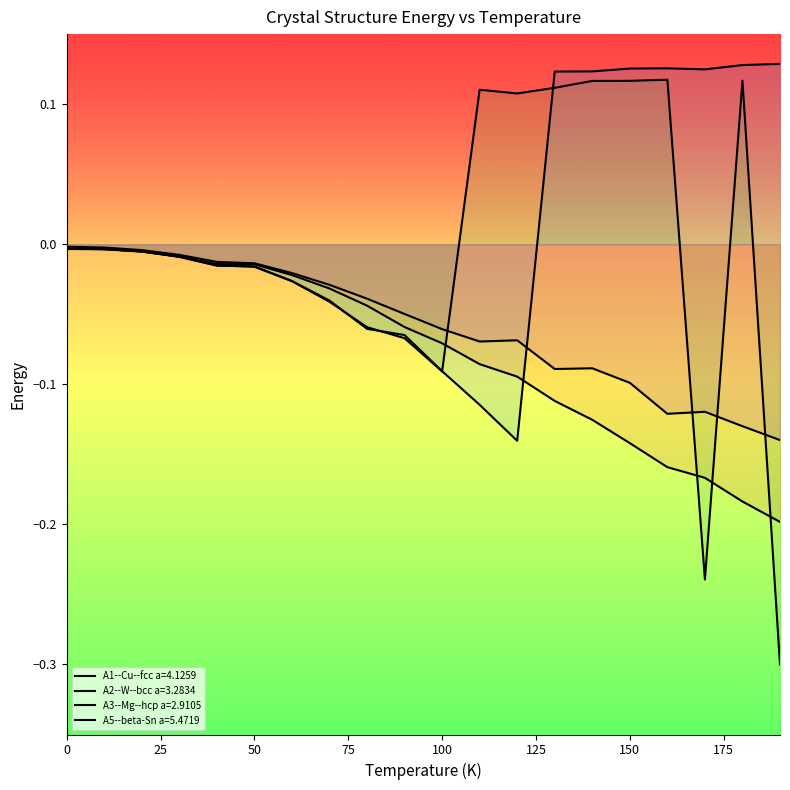

Reading right to left, what are all the values shown in this chart?

A1--Cu--fcc a=4.1259: 190=0.1	180=0.1	170=0.1	160=0.1	150=0.1	140=0.1	130=0.1	120=-0.1	110=-0.1	100=-0.1	90=-0.1	80=-0.1	70=-0.0	60=-0.0	50=-0.0	40=-0.0	30=-0.0	20=-0.0	10=-0.0	0=-0.0
A2--W--bcc a=3.2834: 190=-0.2	180=-0.2	170=-0.2	160=-0.2	150=-0.1	140=-0.1	130=-0.1	120=-0.1	110=-0.1	100=-0.1	90=-0.1	80=-0.0	70=-0.0	60=-0.0	50=-0.0	40=-0.0	30=-0.0	20=-0.0	10=-0.0	0=-0.0
A3--Mg--hcp a=2.9105: 190=-0.3	180=0.1	170=-0.2	160=0.1	150=0.1	140=0.1	130=0.1	120=0.1	110=0.1	100=-0.1	90=-0.1	80=-0.1	70=-0.0	60=-0.0	50=-0.0	40=-0.0	30=-0.0	20=-0.0	10=-0.0	0=-0.0
A5--beta-Sn a=5.4719: 190=-0.1	180=-0.1	170=-0.1	160=-0.1	150=-0.1	140=-0.1	130=-0.1	120=-0.1	110=-0.1	100=-0.1	90=-0.0	80=-0.0	70=-0.0	60=-0.0	50=-0.0	40=-0.0	30=-0.0	20=-0.0	10=-0.0	0=-0.0